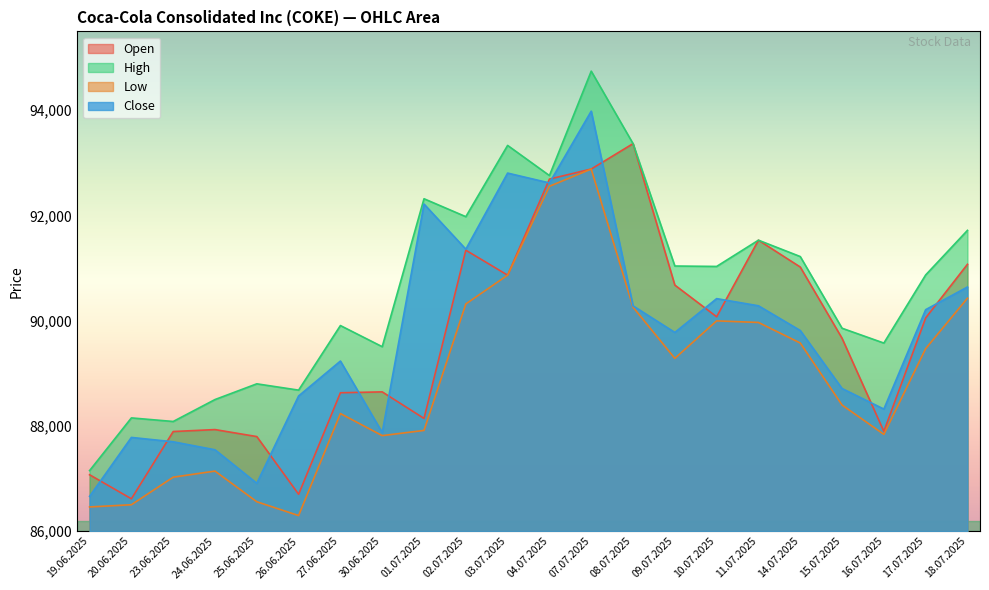

Which has a higher value, 25.06.2025 or 14.07.2025?

14.07.2025